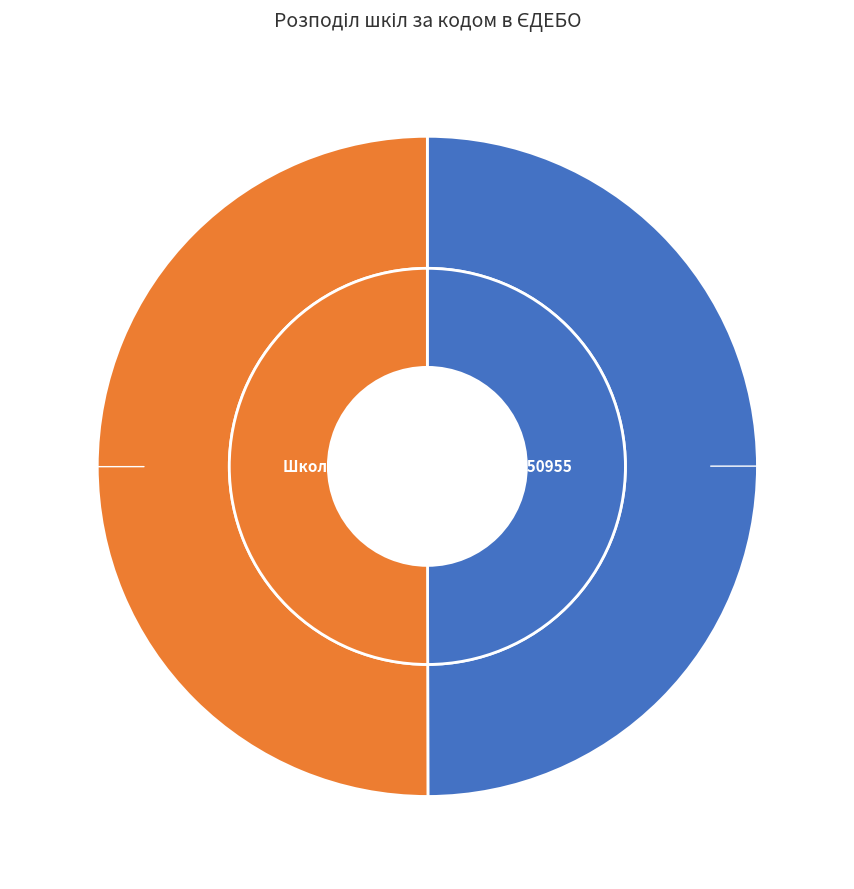

What is the smallest slice in the pie chart?

Великоком'ятівська загальноосвітня школа (150955)